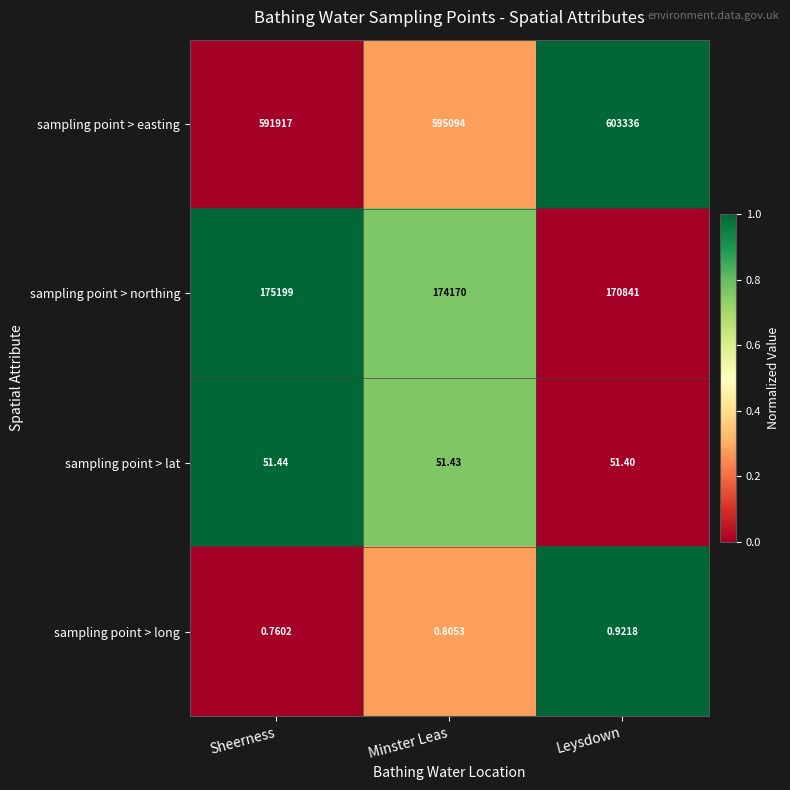

At which label is sampling point > lat closest to 51?

Leysdown